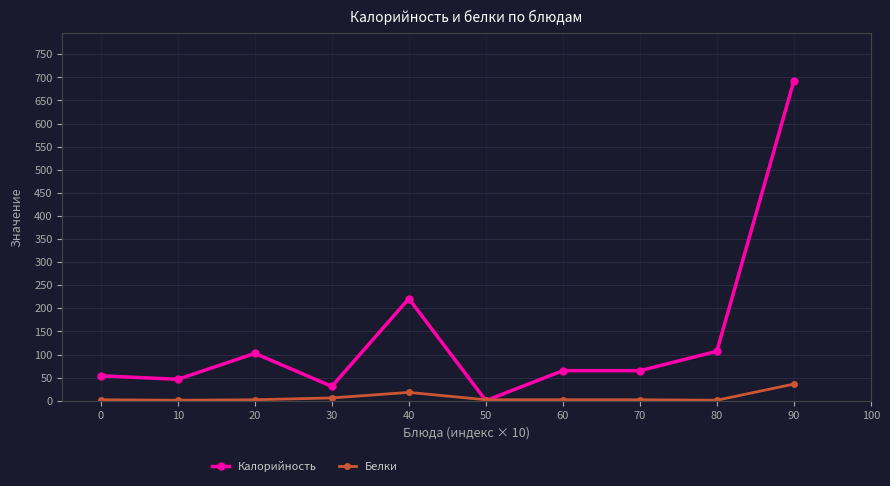

Which series has the largest total across all categories?

Калорийность